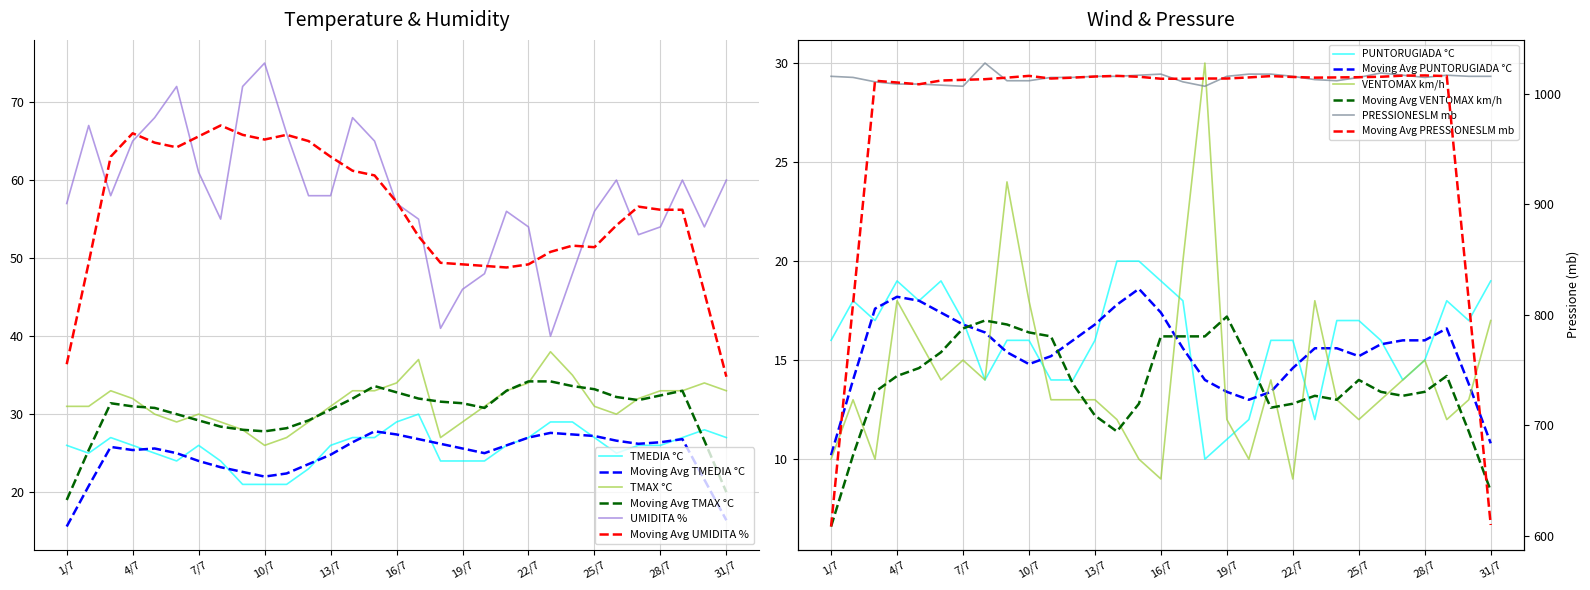

What is the minimum value for PUNTORUGIADA °C?

10